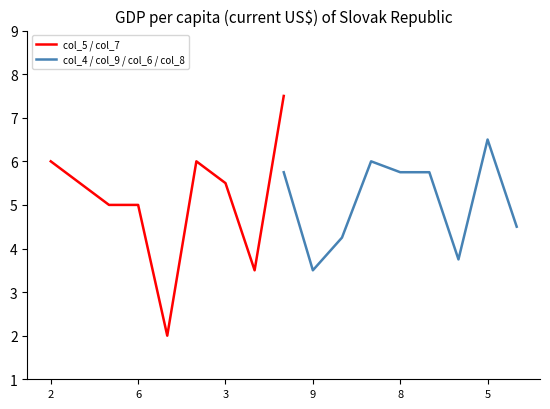

List the series in order of their overall mean, lowest first.

col_4 / col_9 / col_6 / col_8, col_5 / col_7